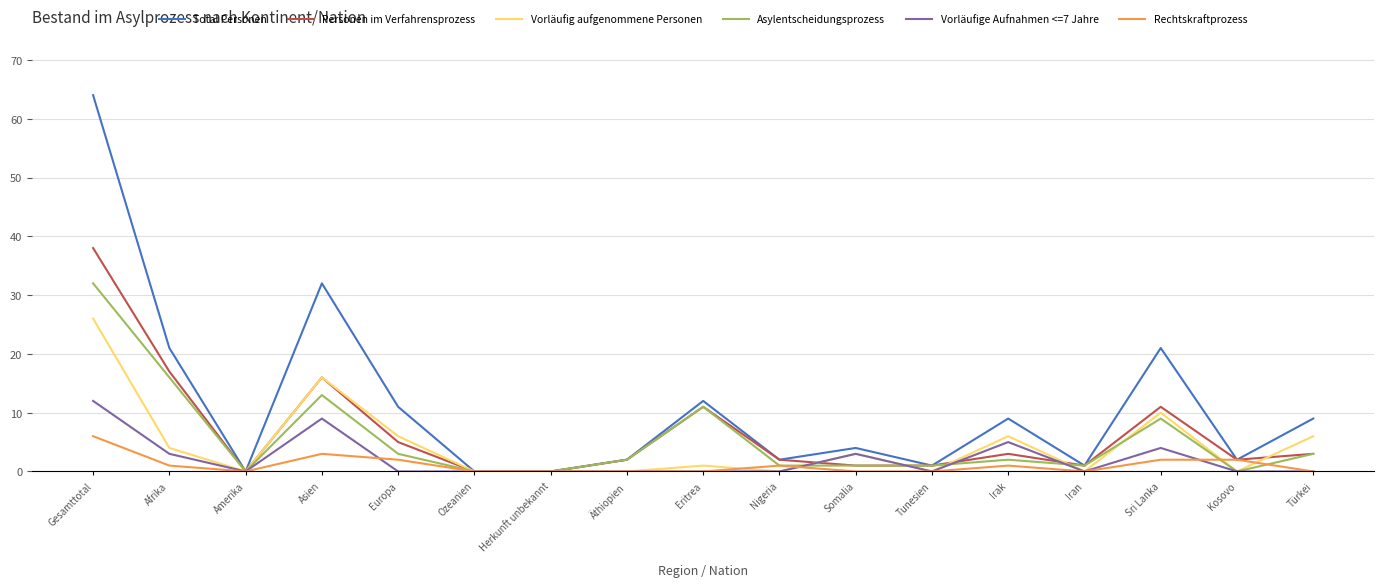

Reading right to left, what are all the values shown in this chart?

Total Personen: 9	2	21	1	9	1	4	2	12	2	0	0	11	32	0	21	64
Personen im Verfahrensprozess: 3	2	11	1	3	1	1	2	11	2	0	0	5	16	0	17	38
Vorläufig aufgenommene Personen: 6	0	10	0	6	0	3	0	1	0	0	0	6	16	0	4	26
Asylentscheidungsprozess: 3	0	9	1	2	1	1	1	11	2	0	0	3	13	0	16	32
Vorläufige Aufnahmen <=7 Jahre: 0	0	4	0	5	0	3	0	0	0	0	0	0	9	0	3	12
Rechtskraftprozess: 0	2	2	0	1	0	0	1	0	0	0	0	2	3	0	1	6